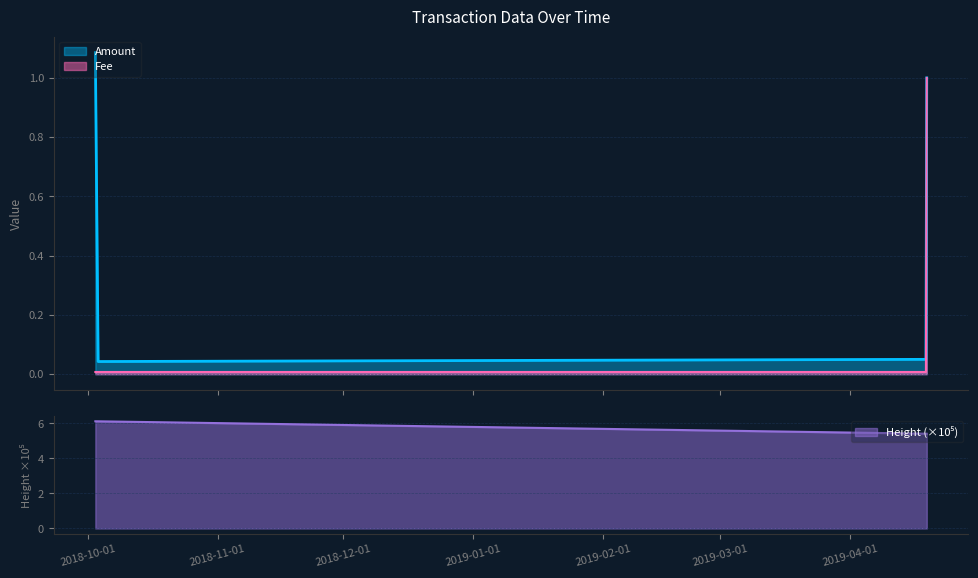

Which category has the highest value in the Height_scaled series?

2018-10-02 18:31:57